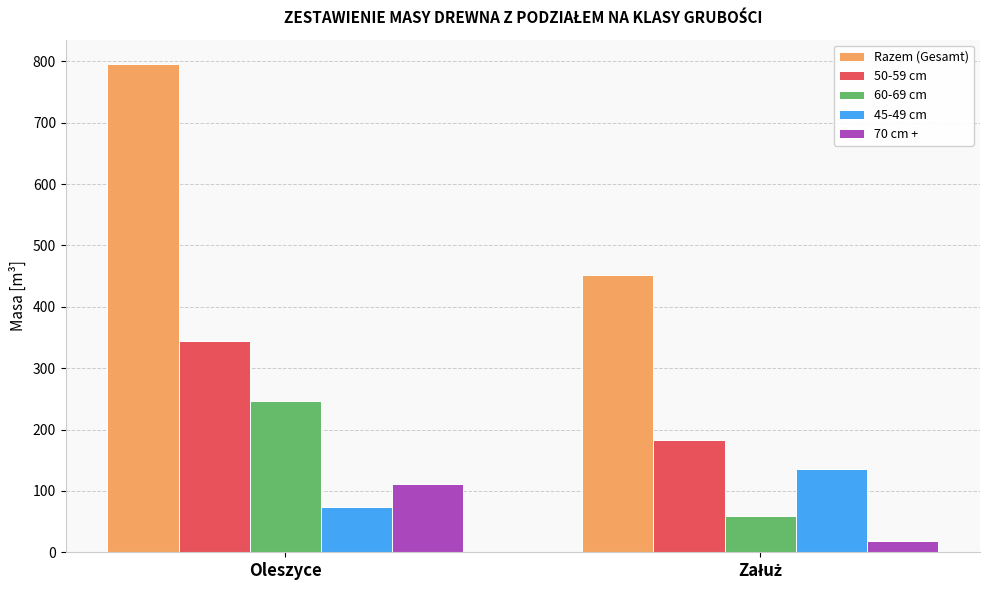

What is the difference between the maximum and minimum values in the 45-49 cm series?

62.0